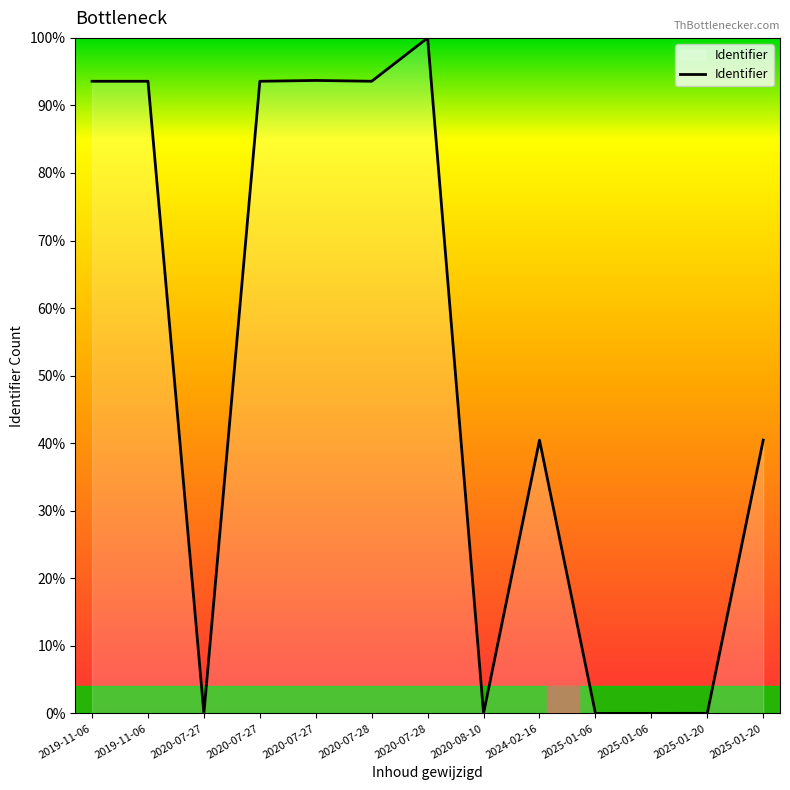

What is the average value?

49.9